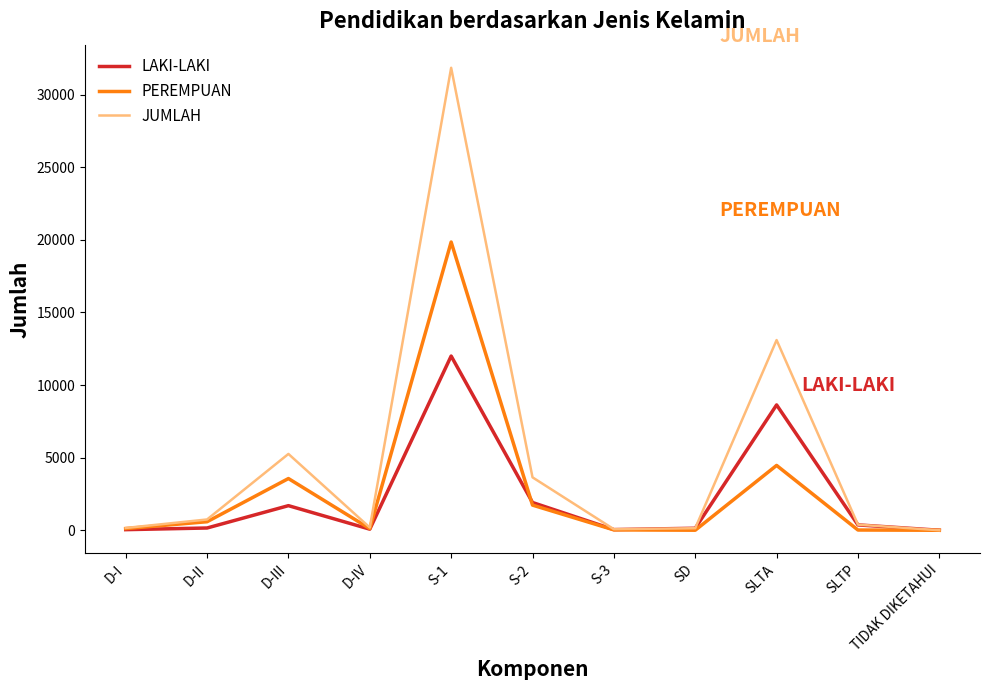

At which category is the sum across all series the highest?

S-1